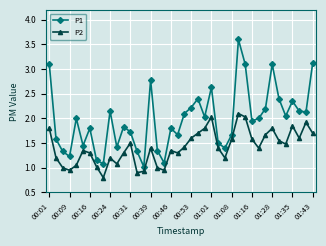

True or false: P2 and P1 cross at least once.

False